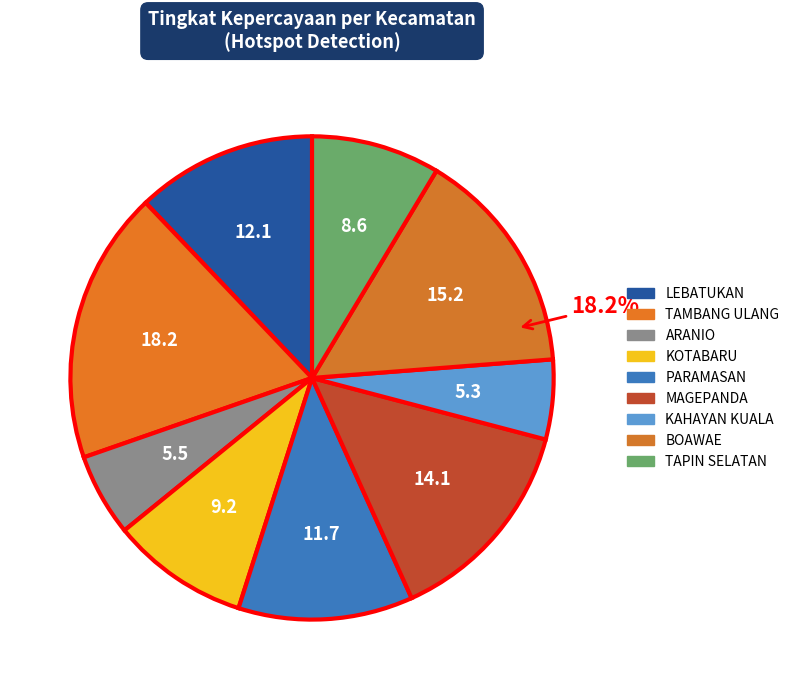

The TAMBANG ULANG slice represents 18% of the pie. True or false?

True